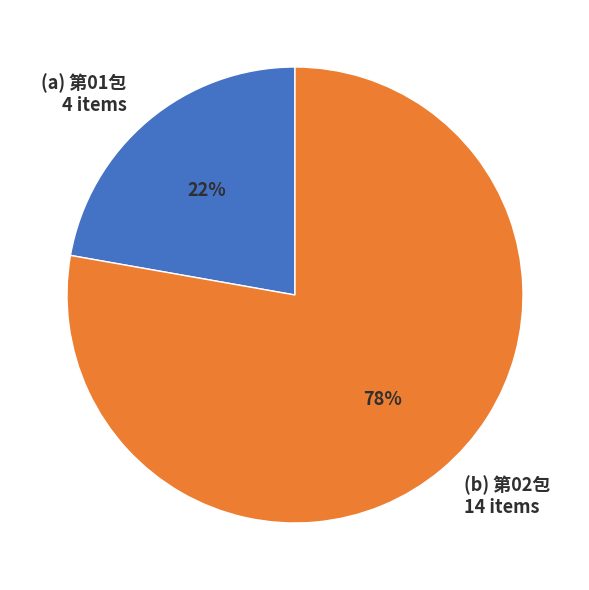

Is there a majority slice in this chart?

Yes